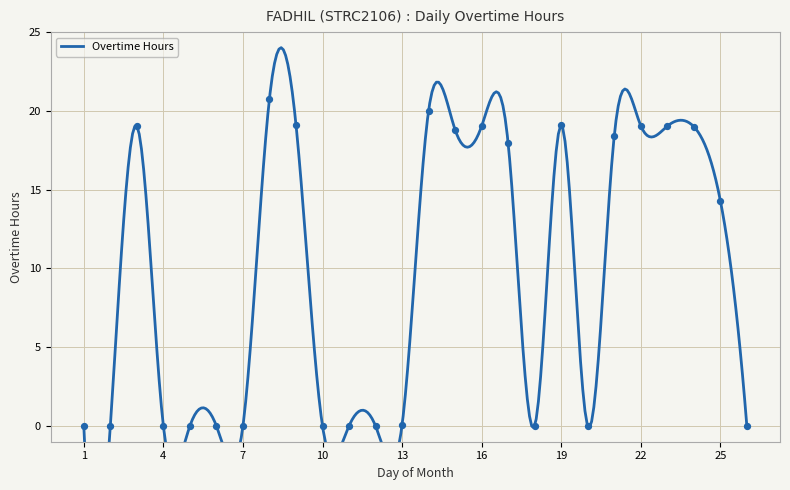

Between 2 and 11, which is larger?

2